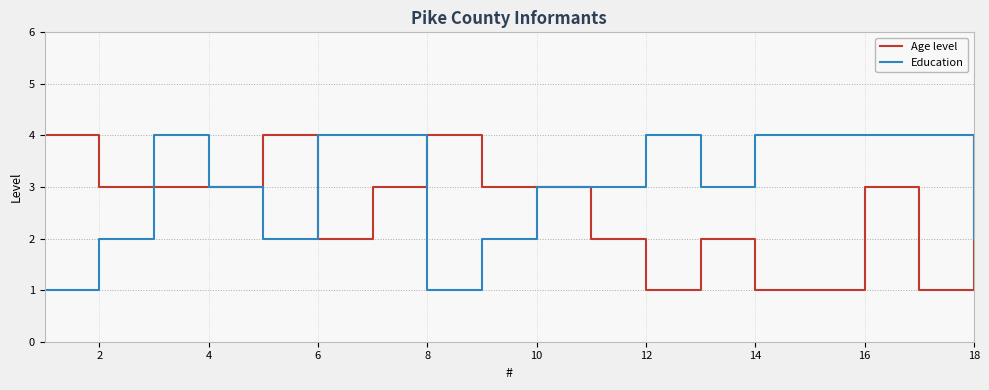

At how many categories does at least one series exceed 2?

18